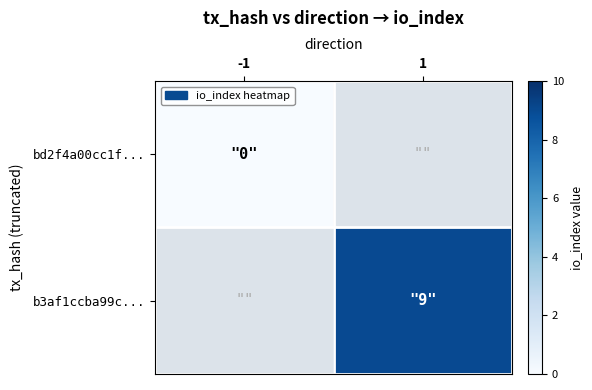

How many series are shown in this chart?

2